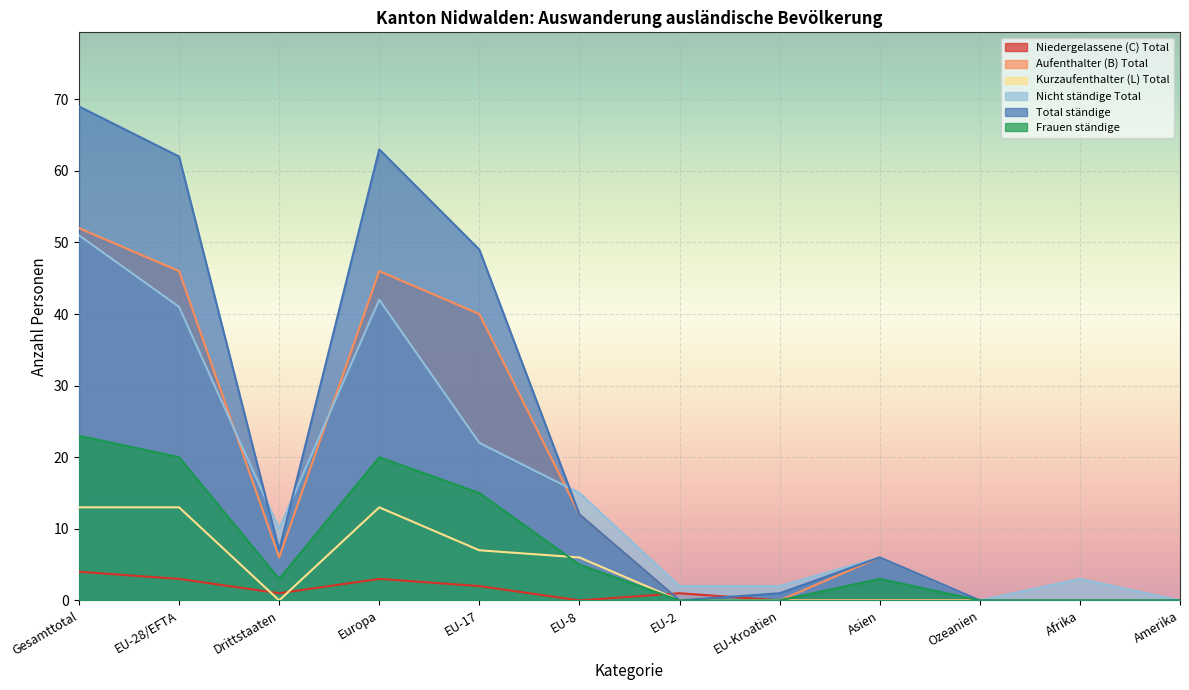

How many interior local valleys does the Niedergelassene (C) Total series have?

2